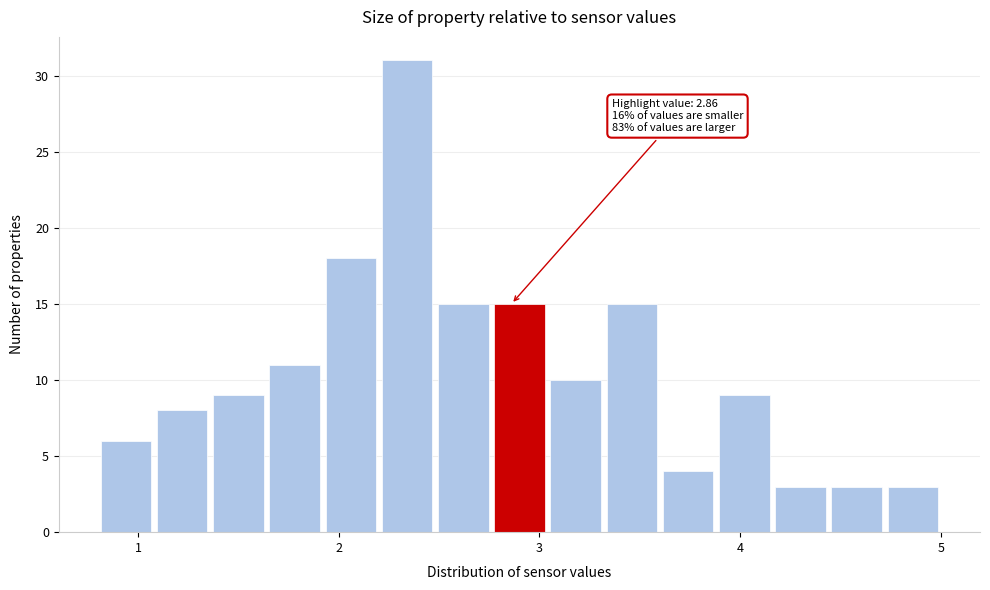

Read against the x-axis, roughly where is the centre of the tallest bar?

2.3